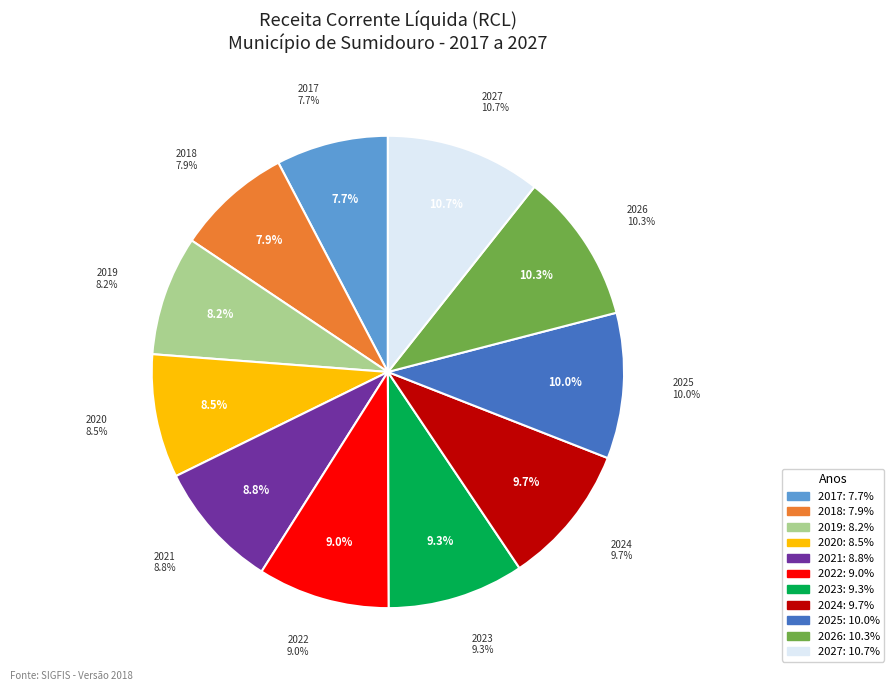

What percentage is NOT represented by 2027?

89.3%